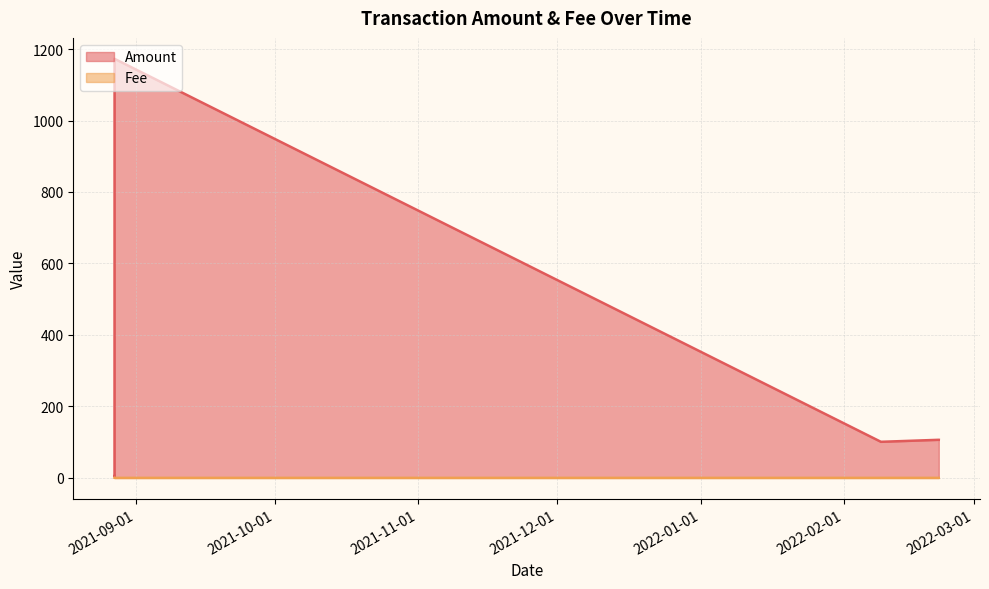

Is the value of Amount at 2021-08-27 10:33 greater than the value of Fee at 2022-02-08 22:45?

Yes